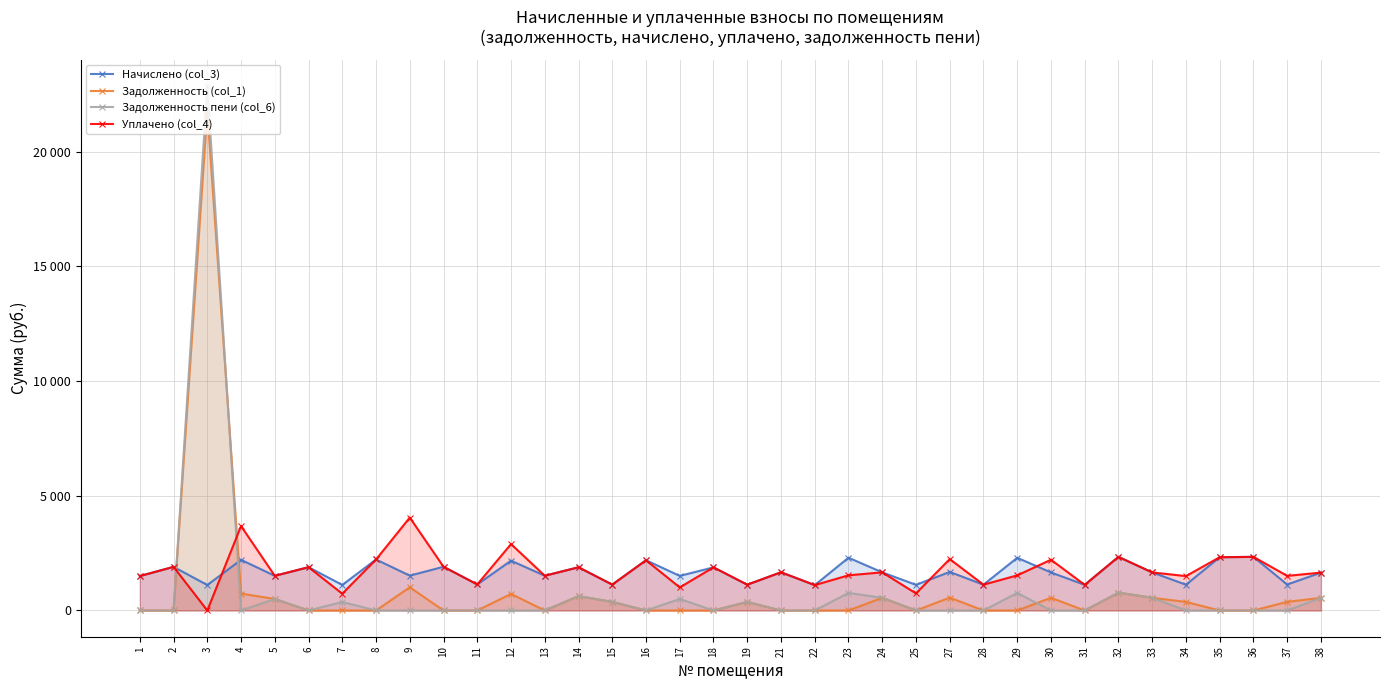

Reading left to right, extract all data points from this chart.

Начислено (col_3): 1=1500.6	2=1902.5	3=1109.8	4=2208.5	5=1511.7	6=1887.8	7=1113.5	8=2223.3	9=1519.0	10=1906.2	11=1135.6	12=2171.6	13=1515.4	14=1884.1	15=1128.2	16=2190.1	17=1508.0	18=1880.4	19=1124.5	21=1666.5	22=1106.1	23=2300.7	24=1662.8	25=1117.2	27=1681.3	28=1124.5	29=2297.0	30=1659.2	31=1117.2	32=2337.6	33=1659.2	34=1124.5	35=2322.8	36=2337.6	37=1131.9	38=1651.8
Задолженность (col_1): 1=0.0	2=0.0	3=21765.2	4=736.2	5=503.9	6=0.0	7=0.0	8=0.0	9=1012.7	10=0.0	11=0.0	12=723.9	13=0.0	14=628.0	15=376.1	16=0.0	17=0.0	18=0.0	19=374.9	21=0.0	22=0.0	23=0.0	24=554.3	25=0.0	27=560.4	28=0.0	29=0.0	30=553.0	31=0.0	32=779.2	33=553.0	34=374.9	35=0.0	36=0.0	37=377.3	38=550.6
Задолженность пени (col_6): 1=0.0	2=0.0	3=22874.9	4=0.0	5=503.9	6=0.0	7=371.2	8=0.0	9=0.0	10=0.0	11=0.0	12=0.0	13=0.0	14=628.0	15=376.1	16=0.0	17=502.7	18=0.0	19=374.9	21=0.0	22=0.0	23=766.9	24=554.3	25=0.0	27=0.0	28=0.0	29=765.7	30=0.0	31=0.0	32=779.2	33=553.0	34=0.0	35=0.0	36=0.0	37=0.0	38=550.6
Уплачено (col_4): 1=1500.6	2=1902.5	3=0.0	4=3680.8	5=1511.7	6=1887.8	7=731.8	8=2223.3	9=4050.8	10=1906.2	11=1135.6	12=2895.5	13=1515.4	14=1884.1	15=1128.2	16=2190.1	17=1005.3	18=1880.4	19=1124.5	21=1666.5	22=1106.1	23=1533.8	24=1662.8	25=744.8	27=2241.7	28=1124.5	29=1531.3	30=2212.2	31=1117.2	32=2337.6	33=1659.2	34=1499.4	35=2322.8	36=2337.6	37=1509.2	38=1651.8